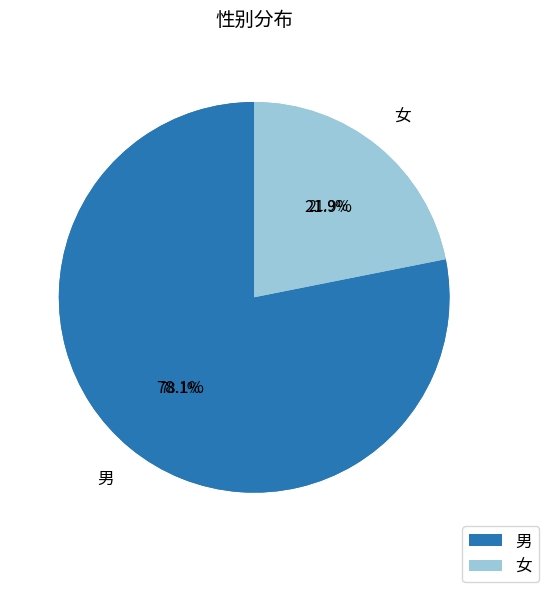

Count the number of slices in the pie.

2